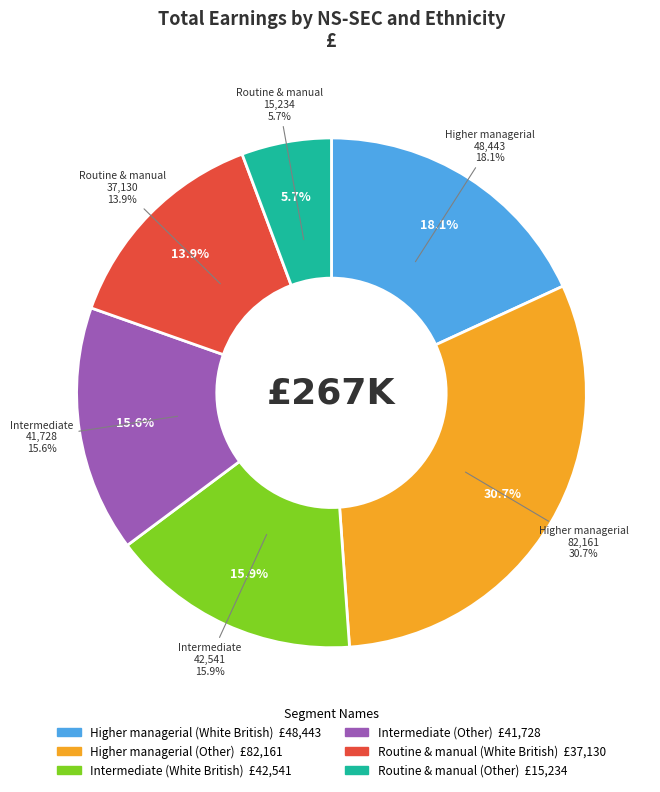

Combined, do Higher managerial
(White British) and Higher managerial
(Other) account for over 50%?

No